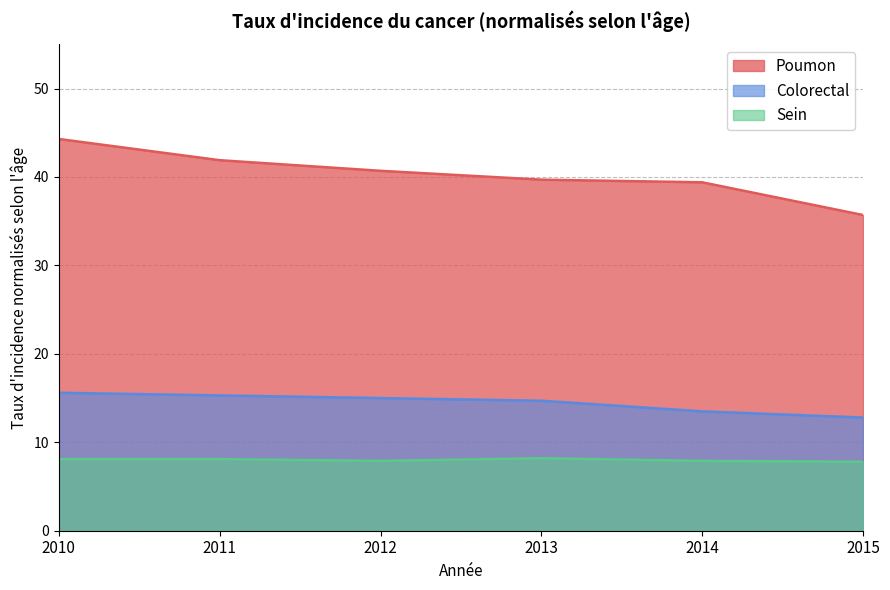

At 2015, list the series in order from largest to smallest.

Poumon, Colorectal, Sein